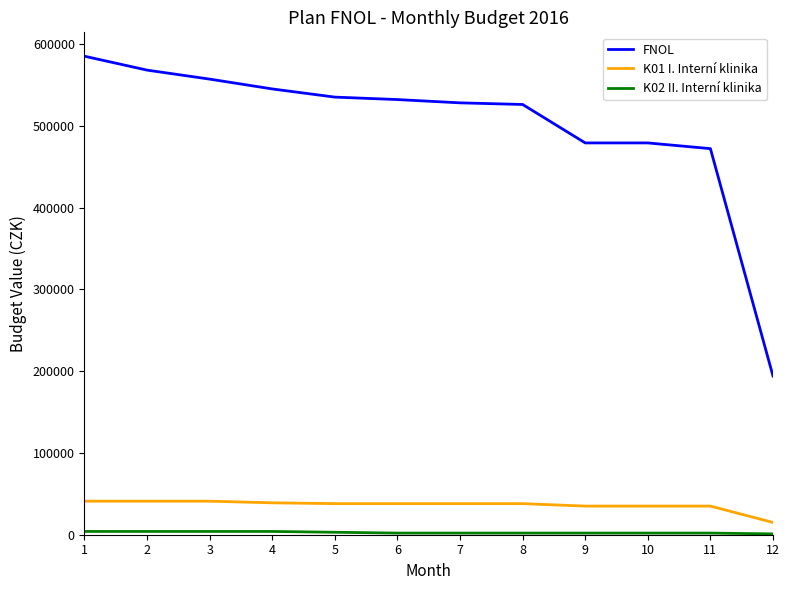

Which series has the widest spread of values?

FNOL